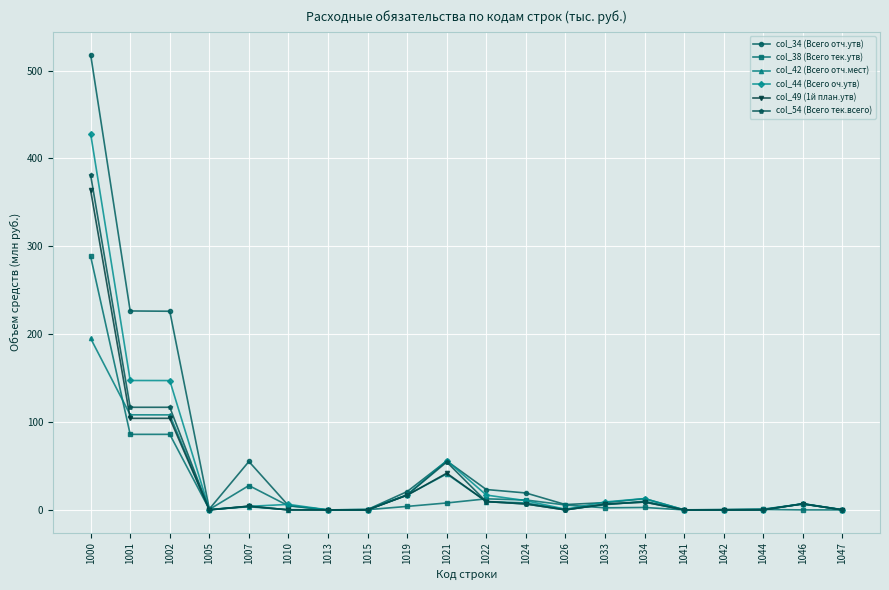

How many series are shown in this chart?

6